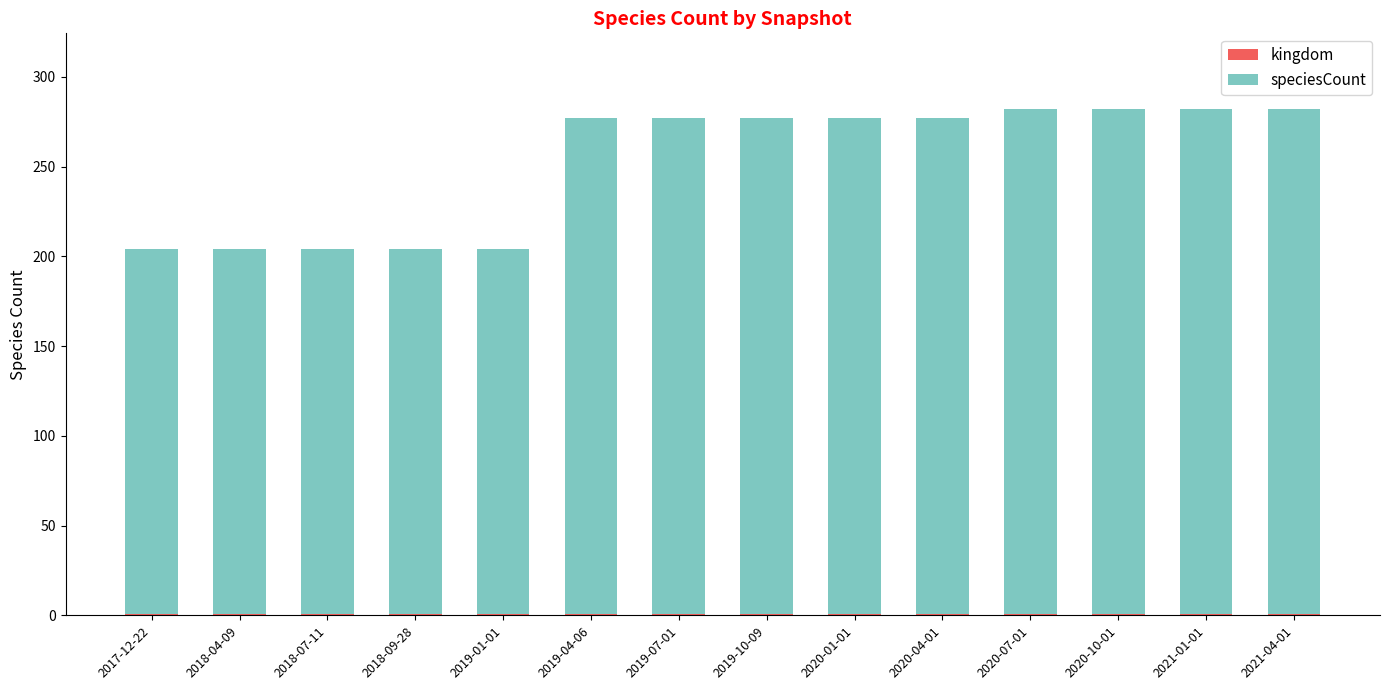

Are the bars grouped side by side (vs. stacked)?

No